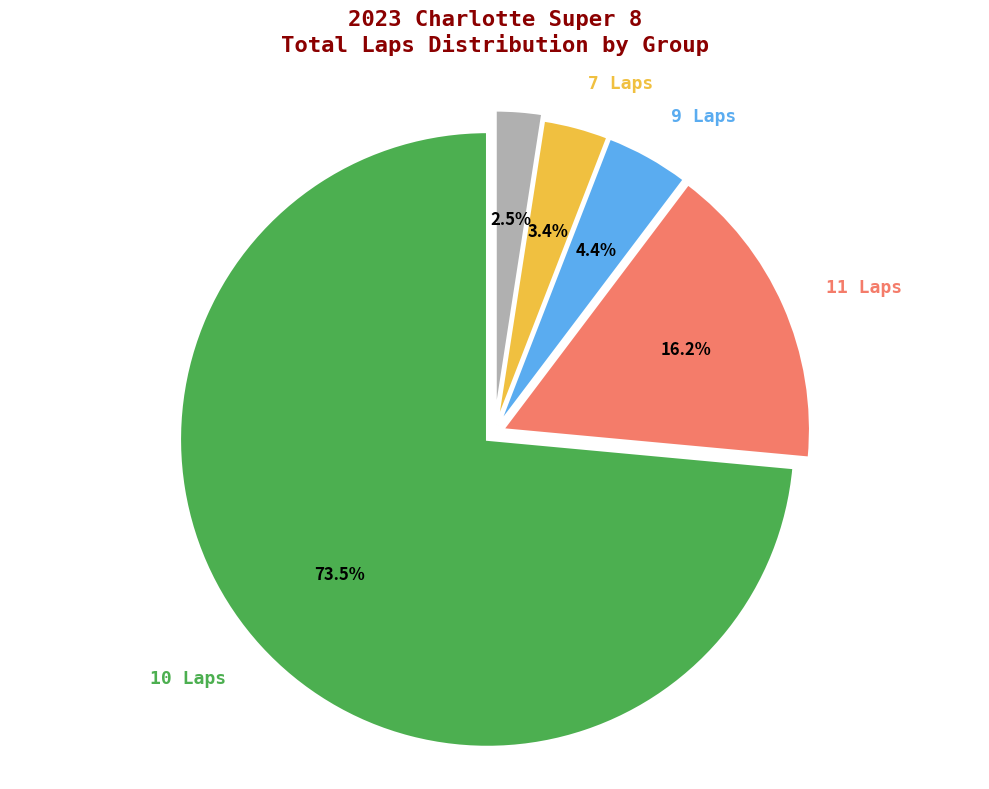

Is there any slice that represents more than half of the pie?

Yes